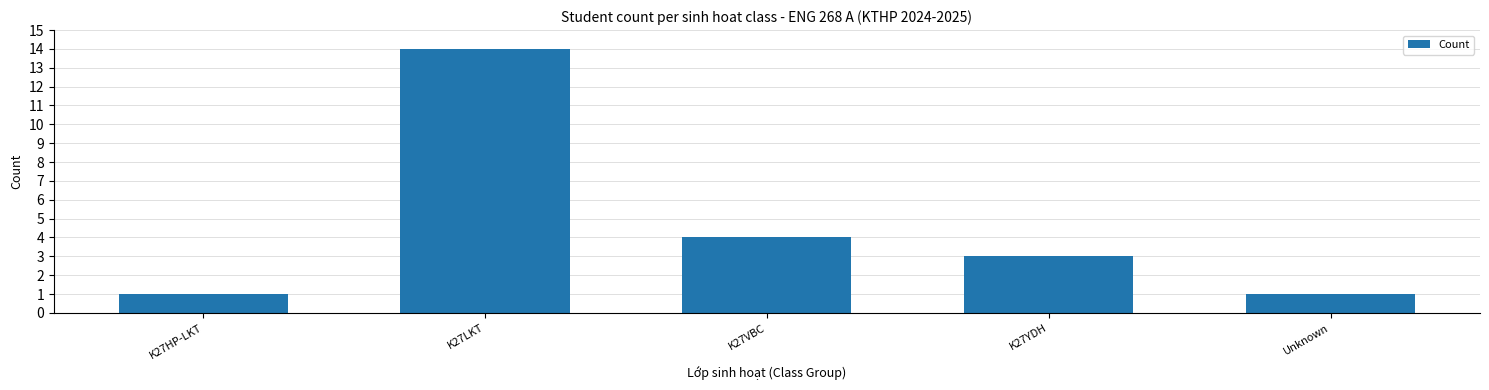

The chart shows a value of 0 at K27HP-LKT. True or false?

False